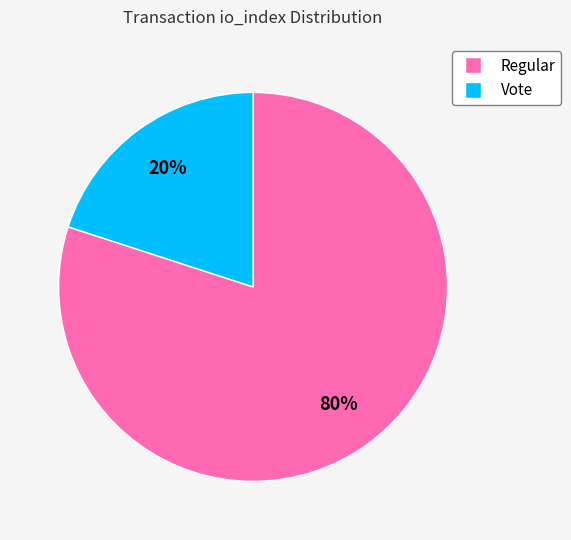

To the nearest percent, what is the difference between the largest and smallest slice percentages?

60%